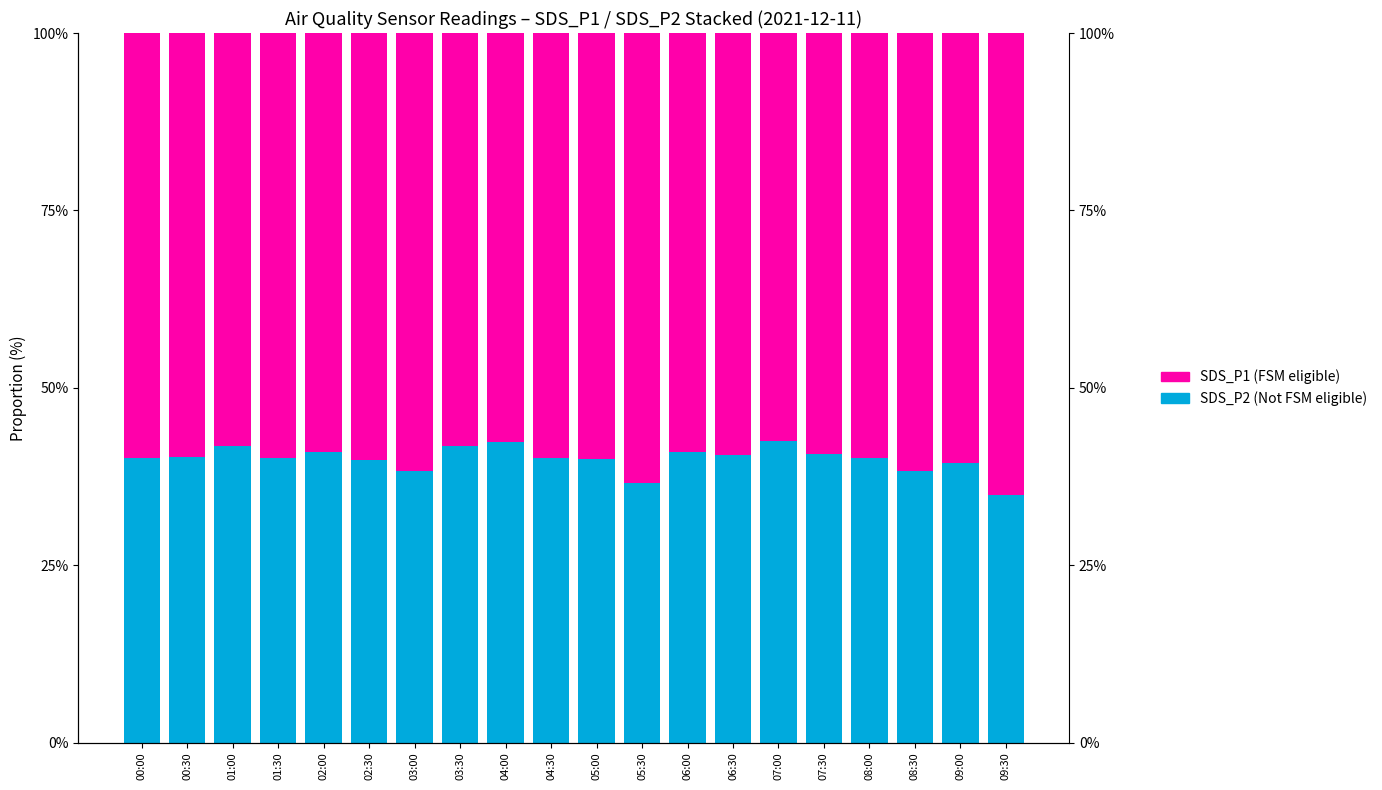

Which category has the highest value across all series?

09:30